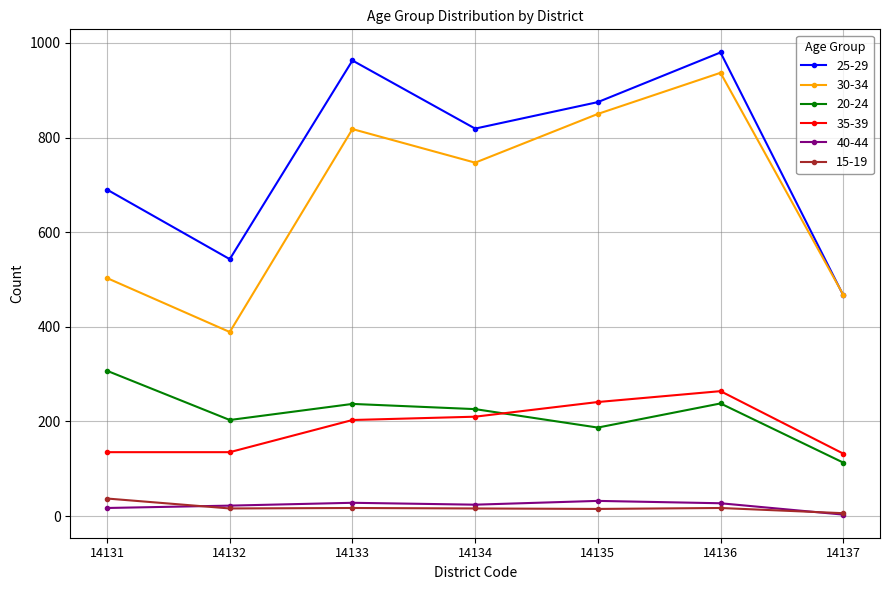

What is the minimum value shown in the chart?

3